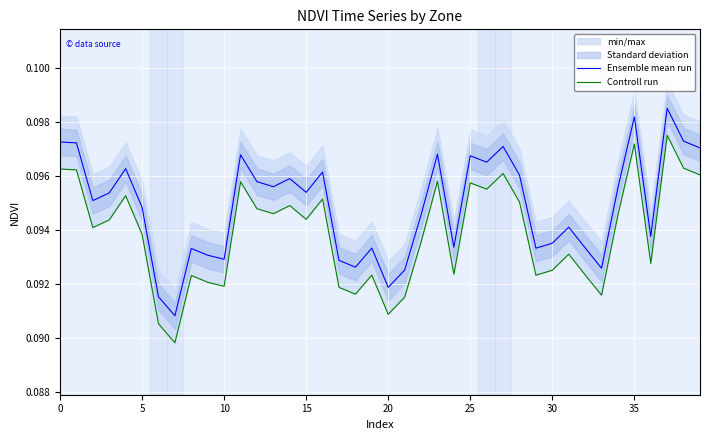

List the series in order of their peak value, highest first.

Ensemble mean run, Controll run